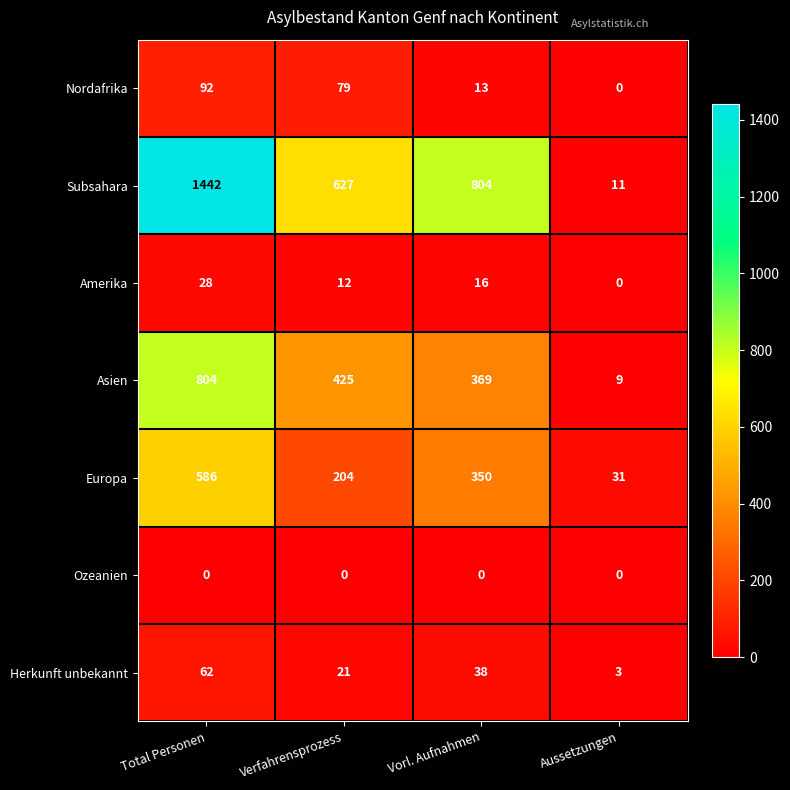

Which series has the largest range (max minus min)?

Subsahara